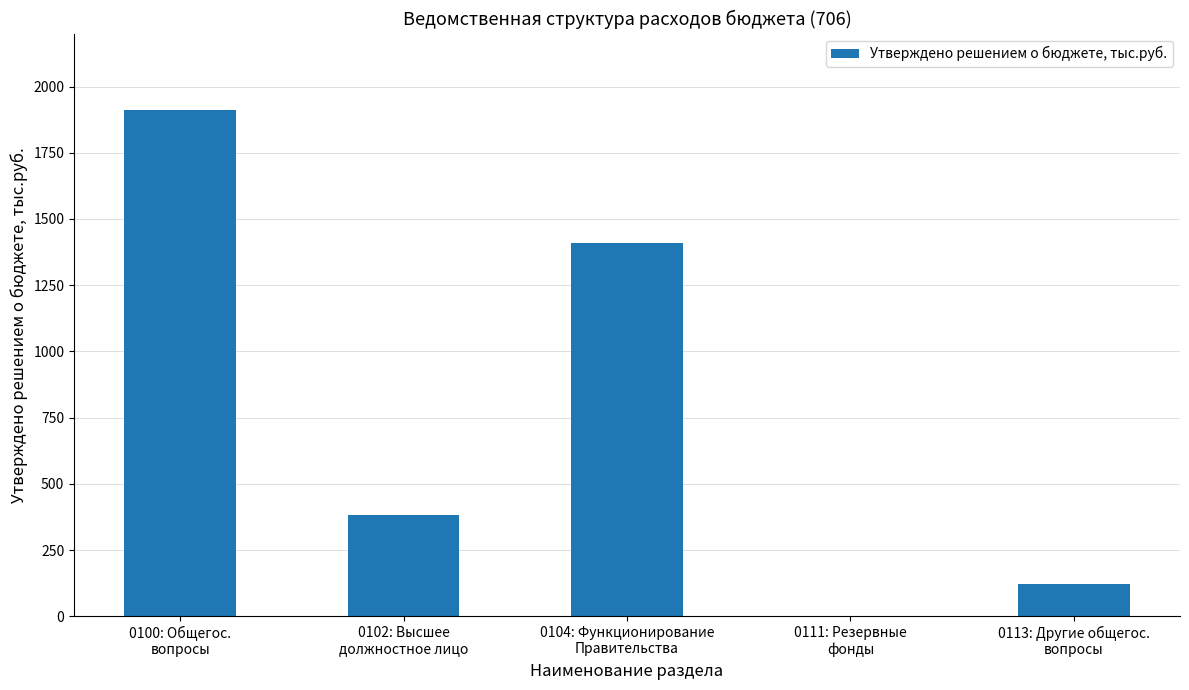

What is the ratio of the value at 0100: Общегос.
вопросы to the value at 0102: Высшее
должностное лицо?

5.0